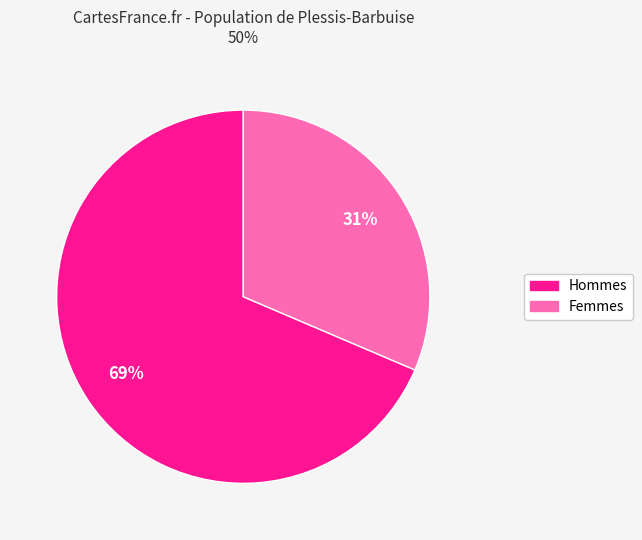

To the nearest percent, what is the average slice percentage?

50%